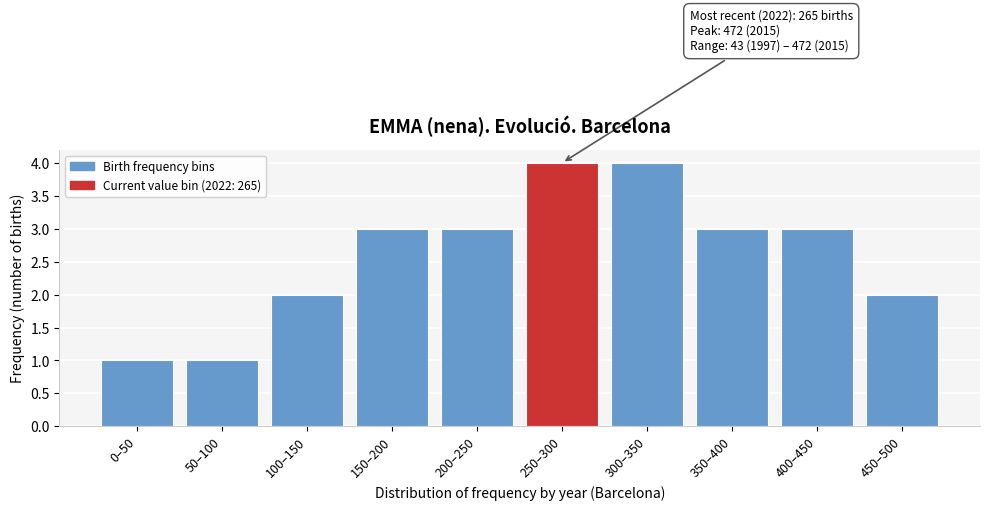

Reading left to right, extract all data points from this chart.

0–50=1	50–100=1	100–150=2	150–200=3	200–250=3	250–300=4	300–350=4	350–400=3	400–450=3	450–500=2